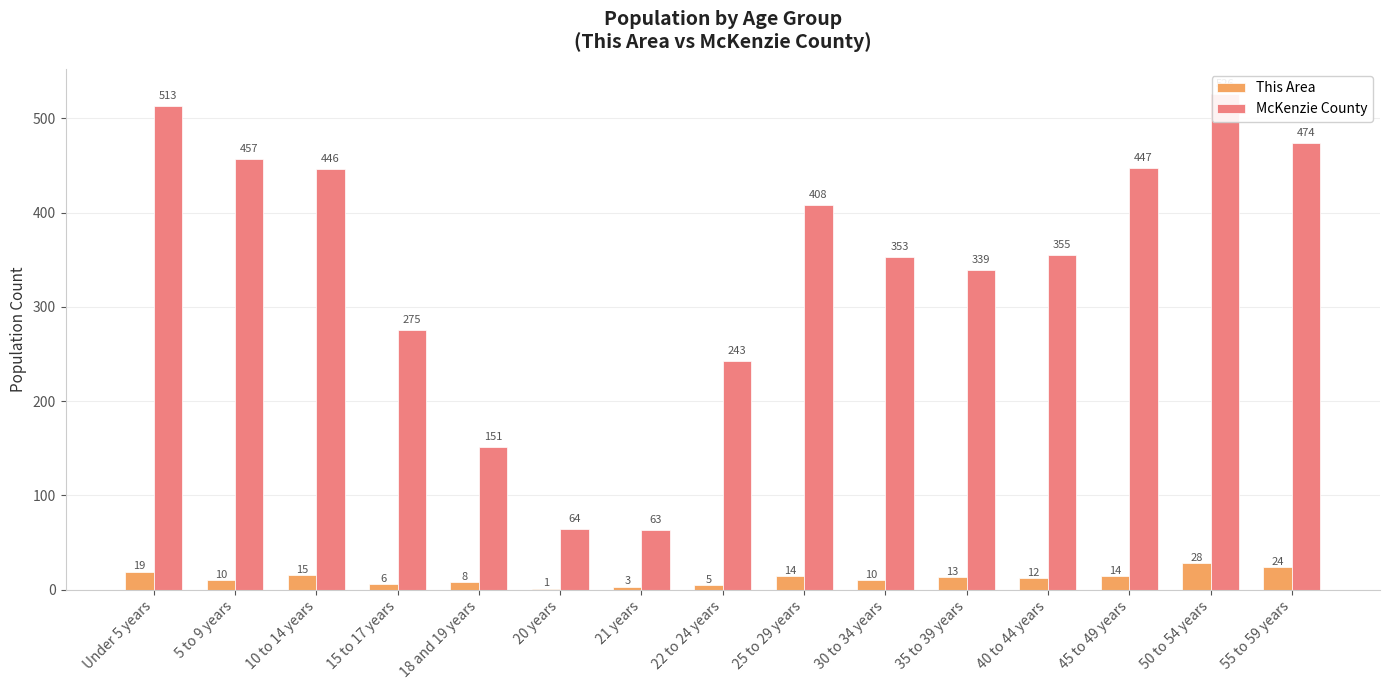

The McKenzie County series shows 353 at 30 to 34 years. True or false?

True